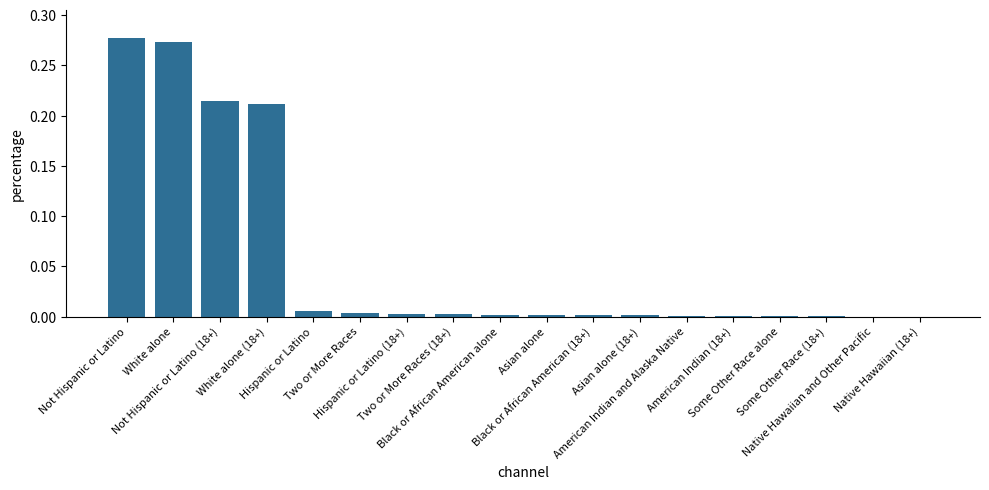

How many data points does each series have?

18